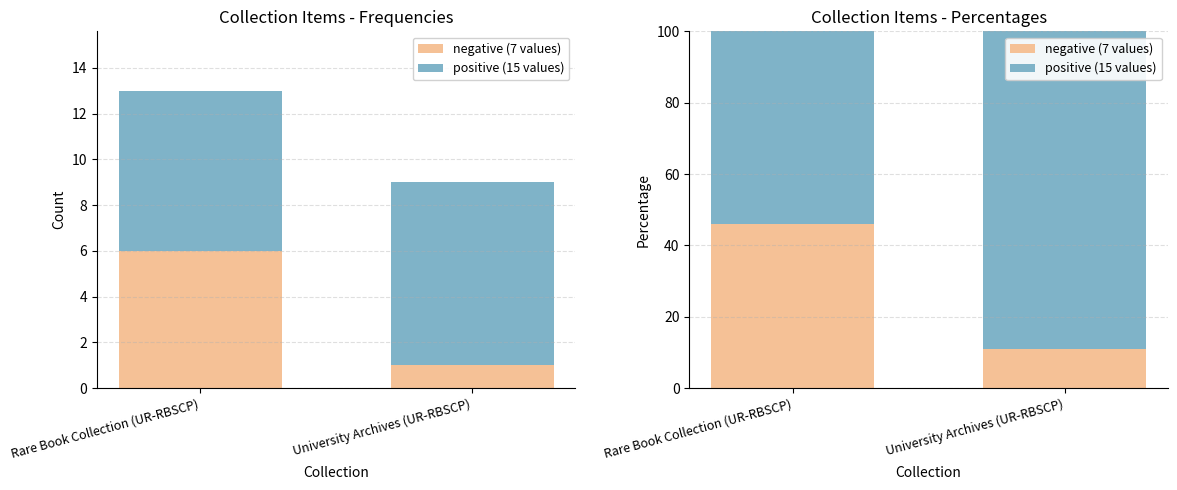

The value of negative (7 values) at Rare Book Collection (UR-RBSCP) is 46. True or false?

True